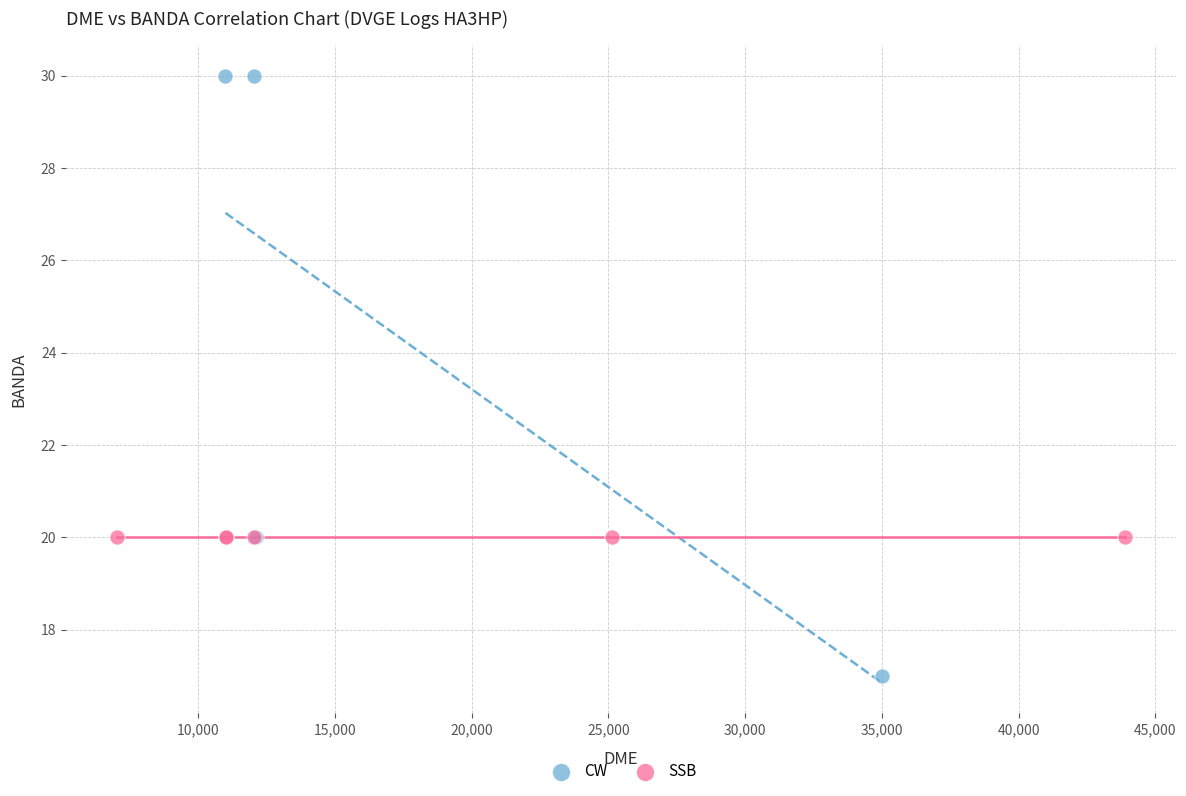

Which series reaches the minimum Y coordinate?

CW